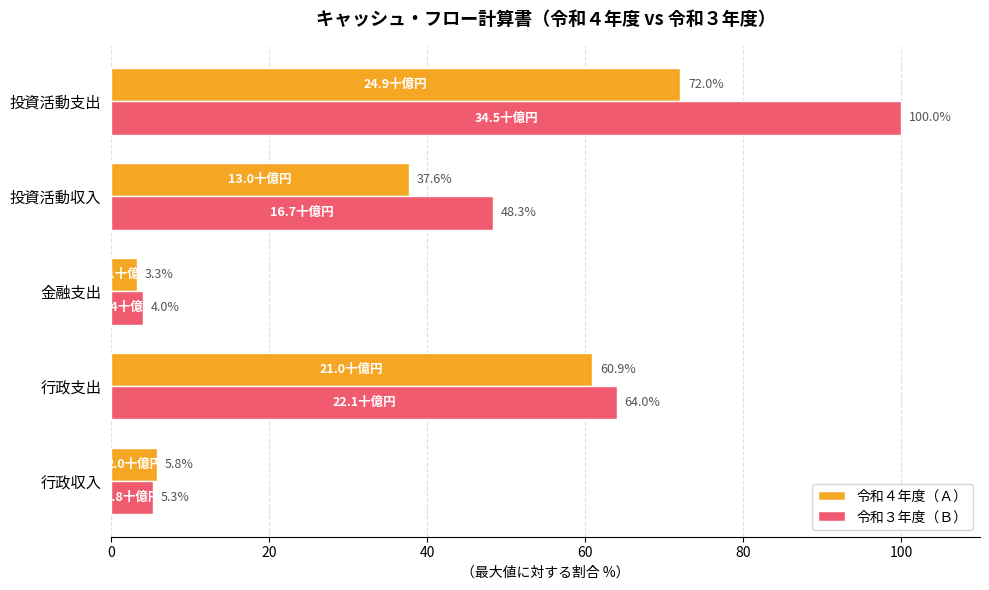

Which series has the largest total across all categories?

令和３年度（Ｂ）